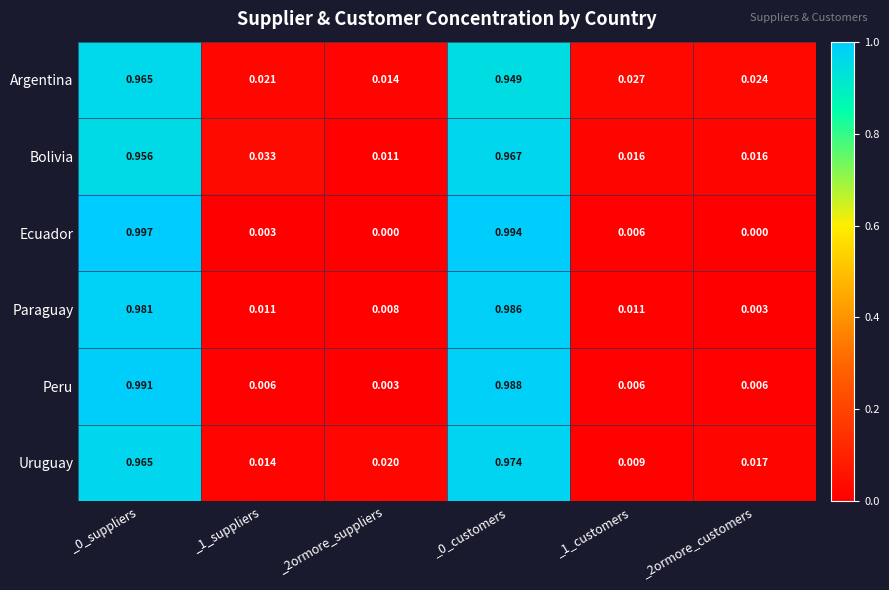

Which series has the widest spread of values?

Ecuador